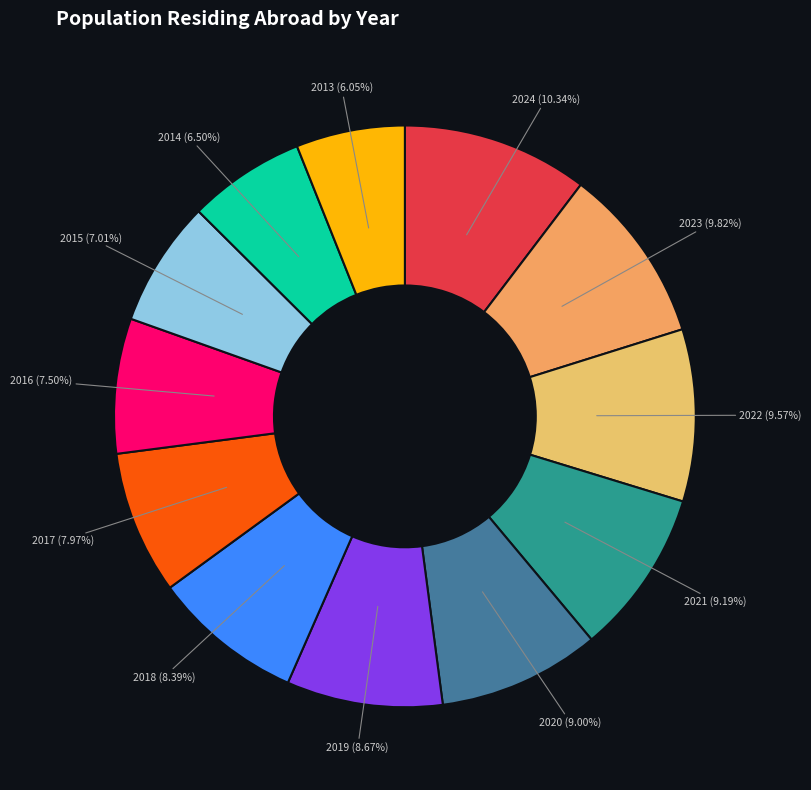

How many slices are in this pie chart?

12